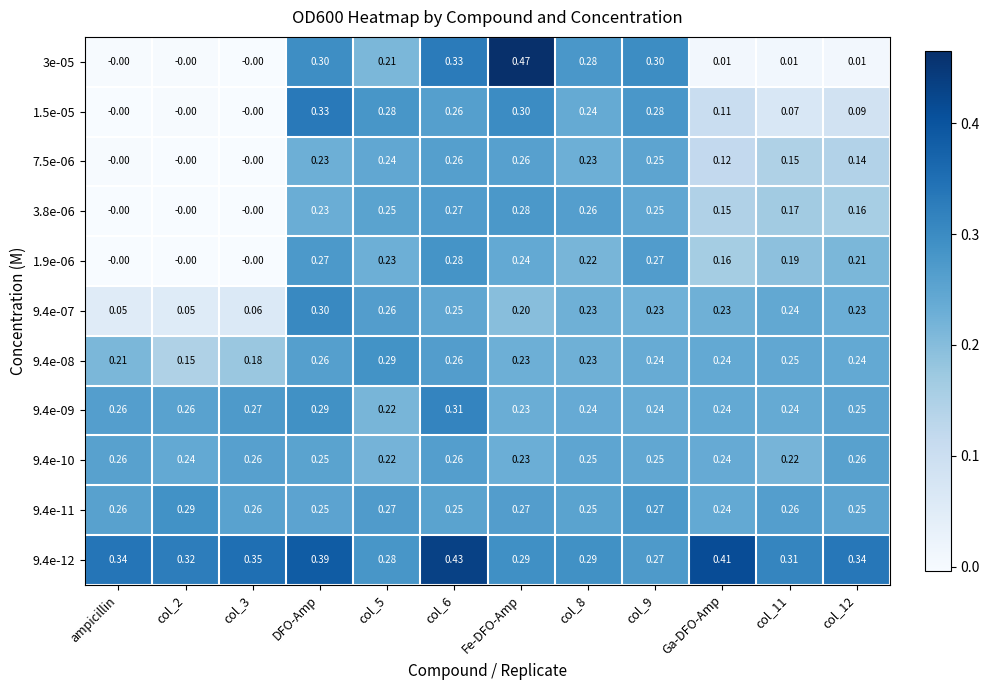

At which category is the sum across all series the highest?

col_6